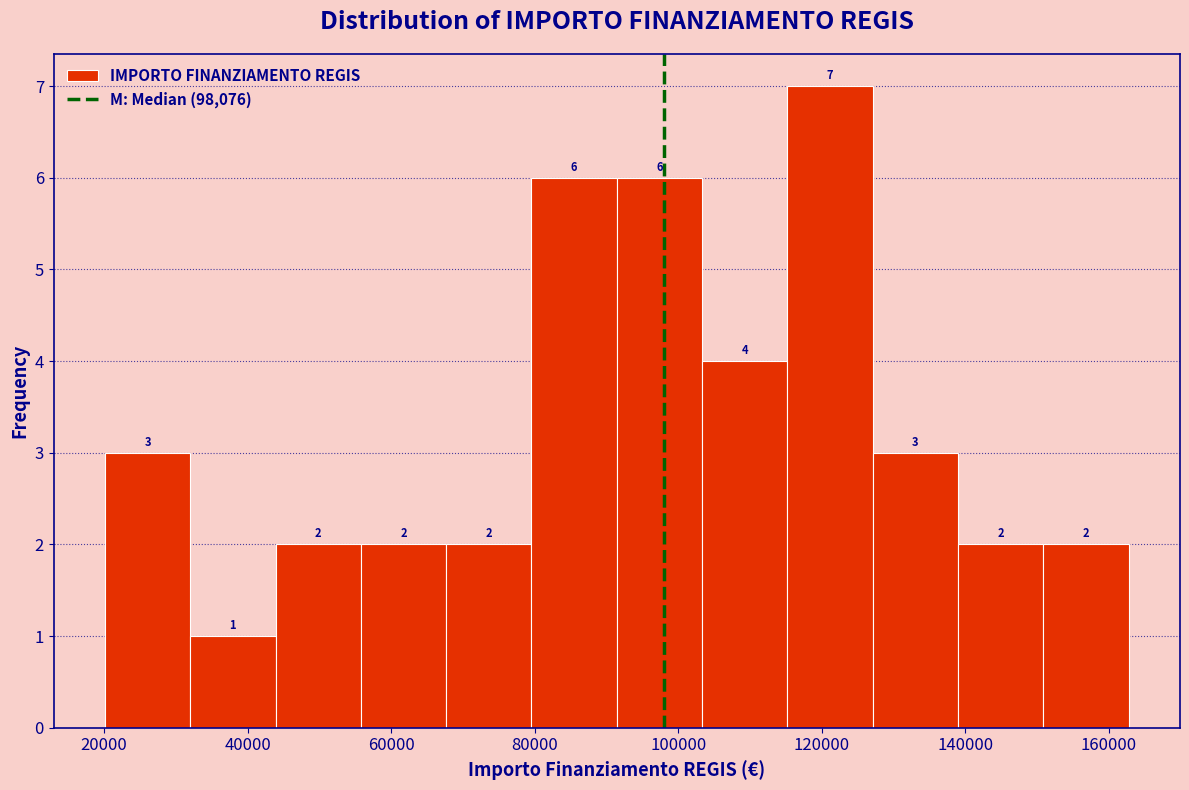

Reading left to right, list every bar in this chart as the range it spans on the x-axis followed by its height. The bar edges are not printed on the chart, so give them approximately, as read against the axis.

20000 to 32000: 3
32000 to 44000: 1
44000 to 56000: 2
56000 to 68000: 2
68000 to 80000: 2
80000 to 92000: 6
92000 to 104000: 6
104000 to 116000: 4
116000 to 128000: 7
128000 to 140000: 3
140000 to 150000: 2
150000 to 162000: 2